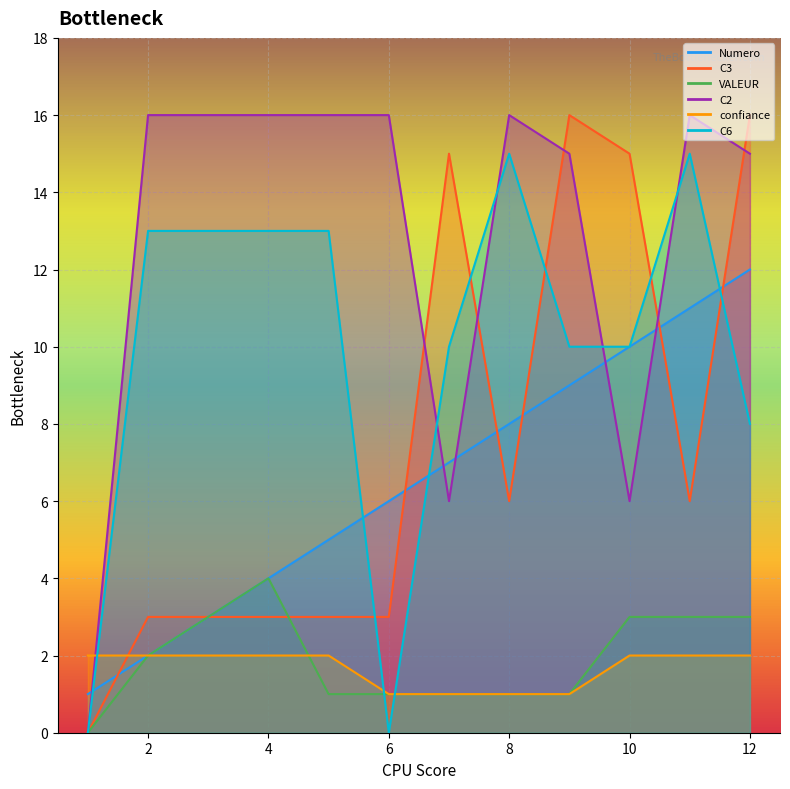

List the labels in order of C3 value, largest first.

9, 12, 7, 10, 8, 11, 2, 3, 4, 5, 6, 1